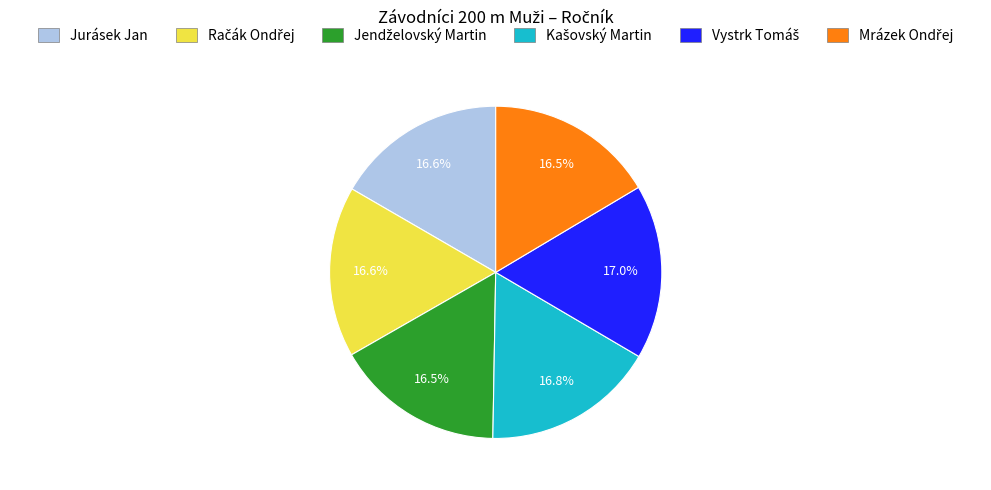

To the nearest percent, what portion does Jurásek Jan represent?

17%